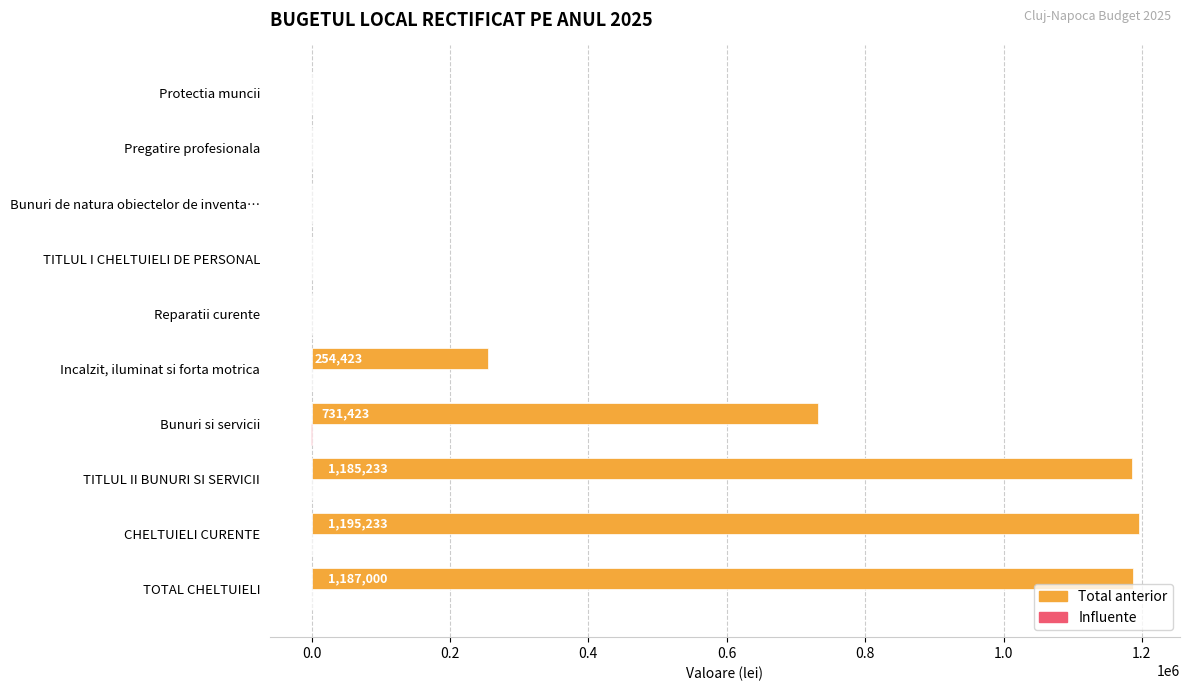

Read the Total anterior value at TITLUL I CHELTUIELI DE PERSONAL, to the nearest 10.

10